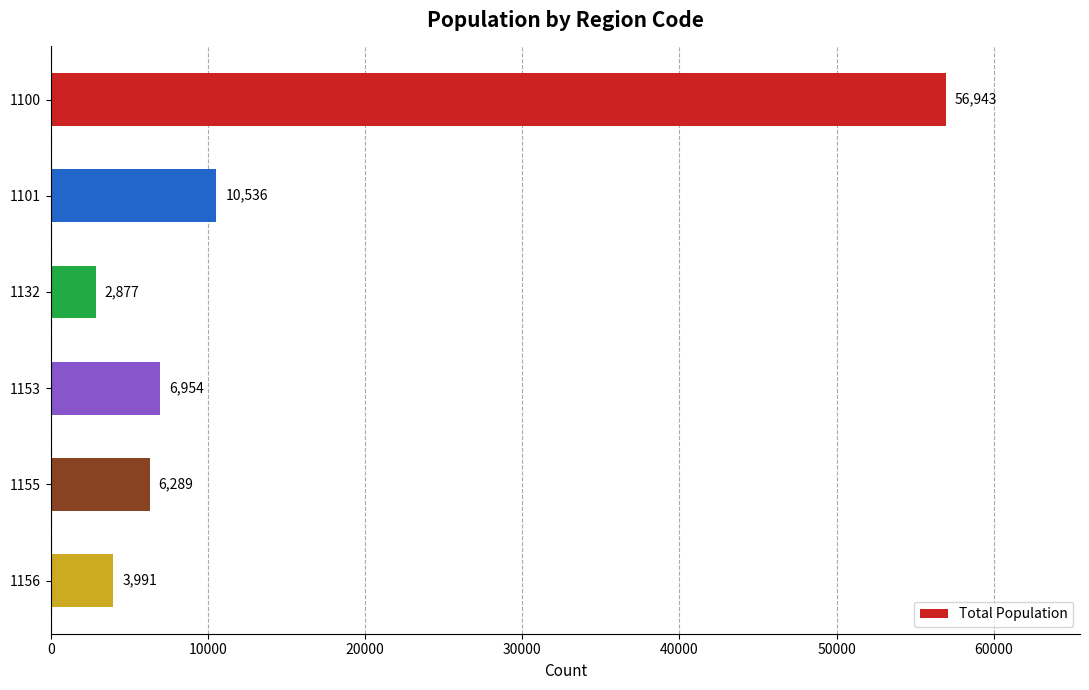

What is the sum of all values?

87590